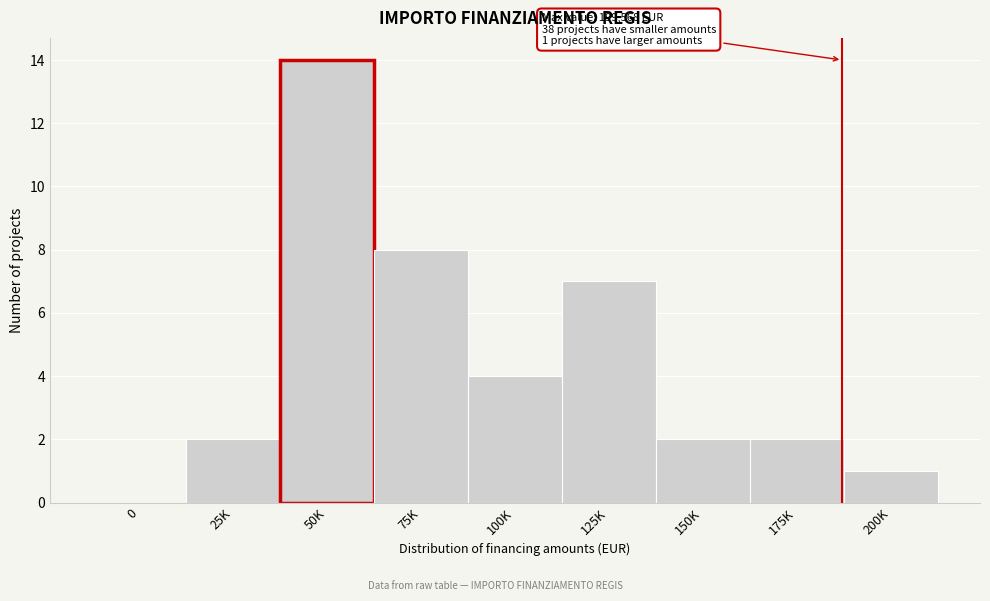

Reading left to right, transcribe all the data shown in this chart.

0=0	25K=2	50K=14	75K=8	100K=4	125K=7	150K=2	175K=2	200K=1